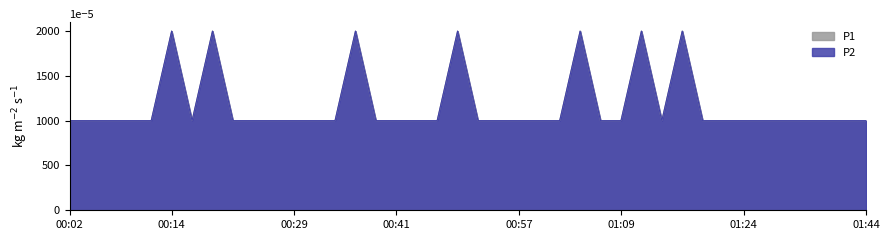

How many lines are shown in the chart?

2